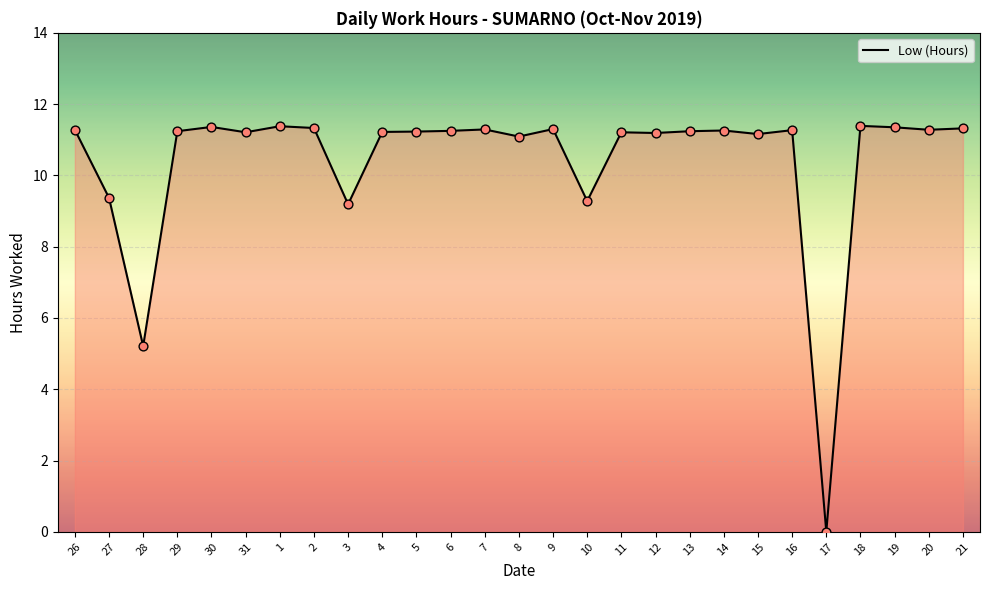

What is the change in value from 26 to 30?

+0.1